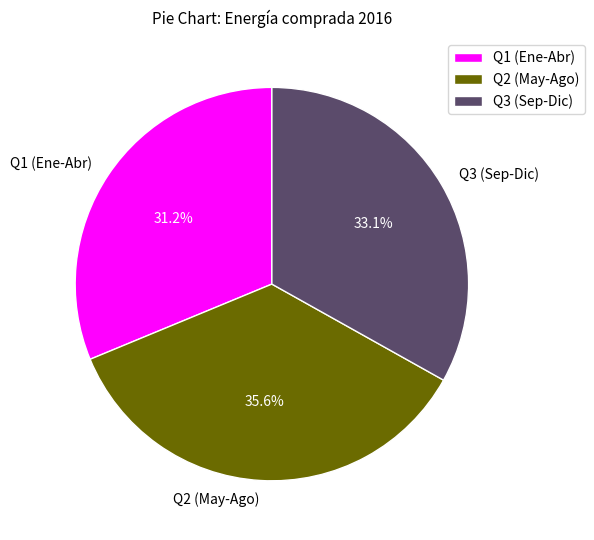

Combined, do Q1 (Ene-Abr) and Q2 (May-Ago) account for over 50%?

Yes